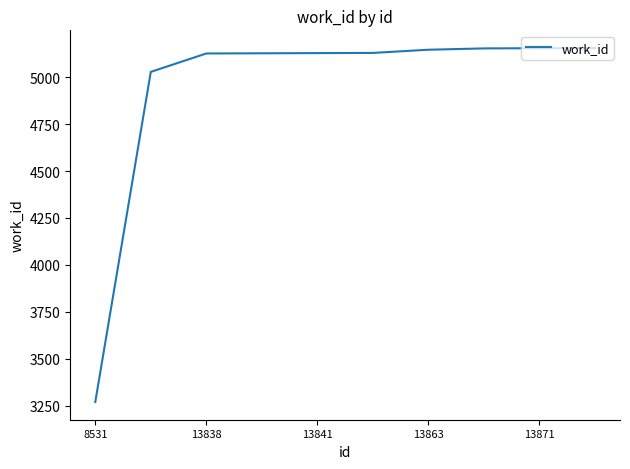

What is the smallest value displayed?

3270